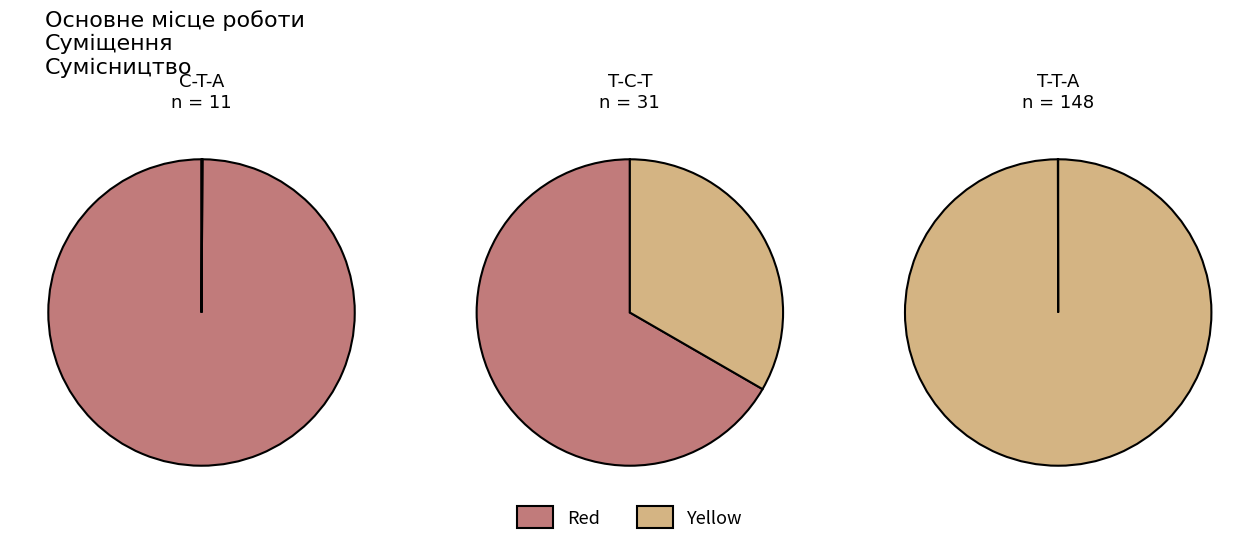

The Основне місце роботи slice represents 17% of the pie. True or false?

True